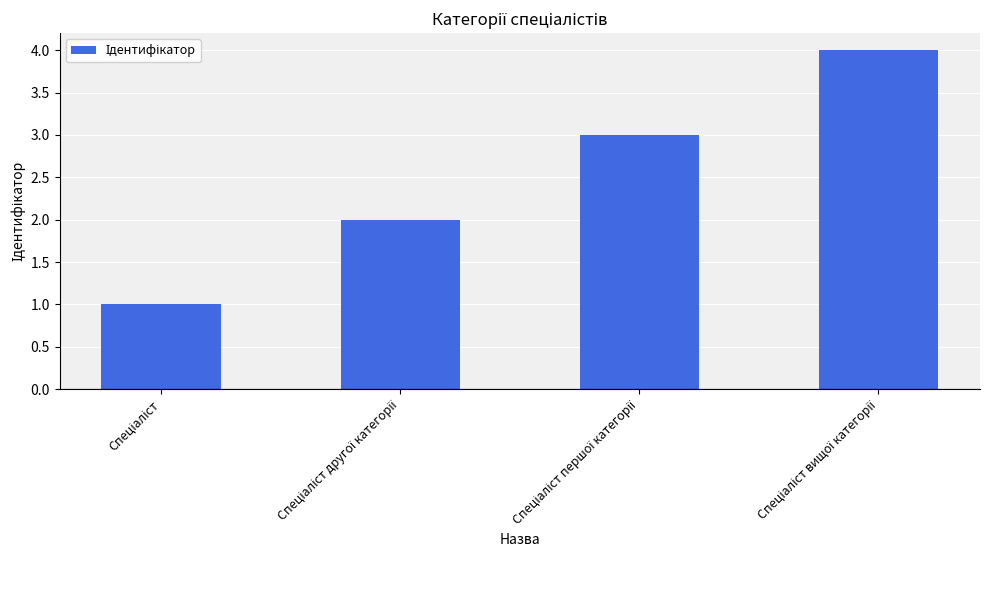

What is the difference between the maximum and minimum values?

3